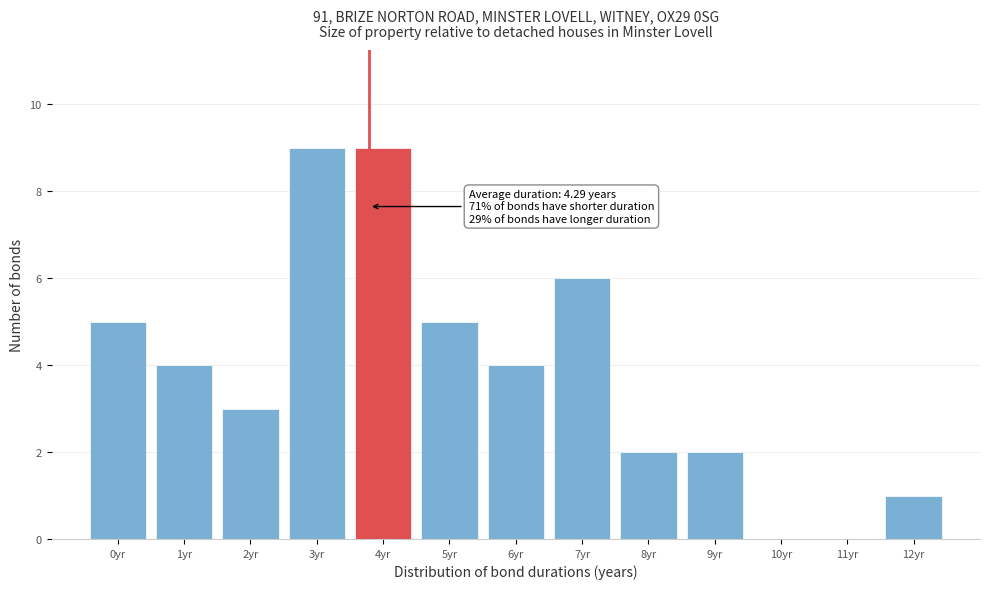

Reading left to right, list all the values displayed in this chart.

0yr=5	1yr=4	2yr=3	3yr=9	4yr=9	5yr=5	6yr=4	7yr=6	8yr=2	9yr=2	10yr=0	11yr=0	12yr=1